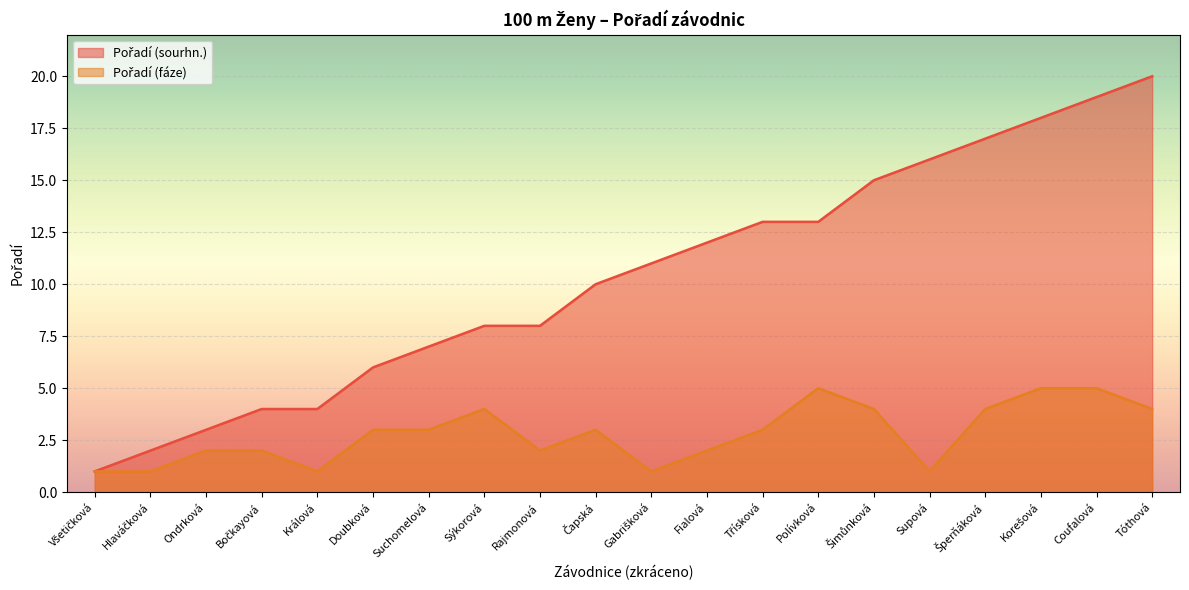

Reading left to right, list all the values displayed in this chart.

Pořadí (sourhn.): Všetičková=1	Hlaváčková=2	Ondrková=3	Bočkayová=4	Králová=4	Doubková=6	Suchomelová=7	Sýkorová=8	Rajmonová=8	Čapská=10	Gabrišková=11	Fialová=12	Třísková=13	Polívková=13	Šimůnková=15	Supová=16	Šperňáková=17	Korešová=18	Coufalová=19	Tóthová=20
Pořadí (fáze): Všetičková=1	Hlaváčková=1	Ondrková=2	Bočkayová=2	Králová=1	Doubková=3	Suchomelová=3	Sýkorová=4	Rajmonová=2	Čapská=3	Gabrišková=1	Fialová=2	Třísková=3	Polívková=5	Šimůnková=4	Supová=1	Šperňáková=4	Korešová=5	Coufalová=5	Tóthová=4